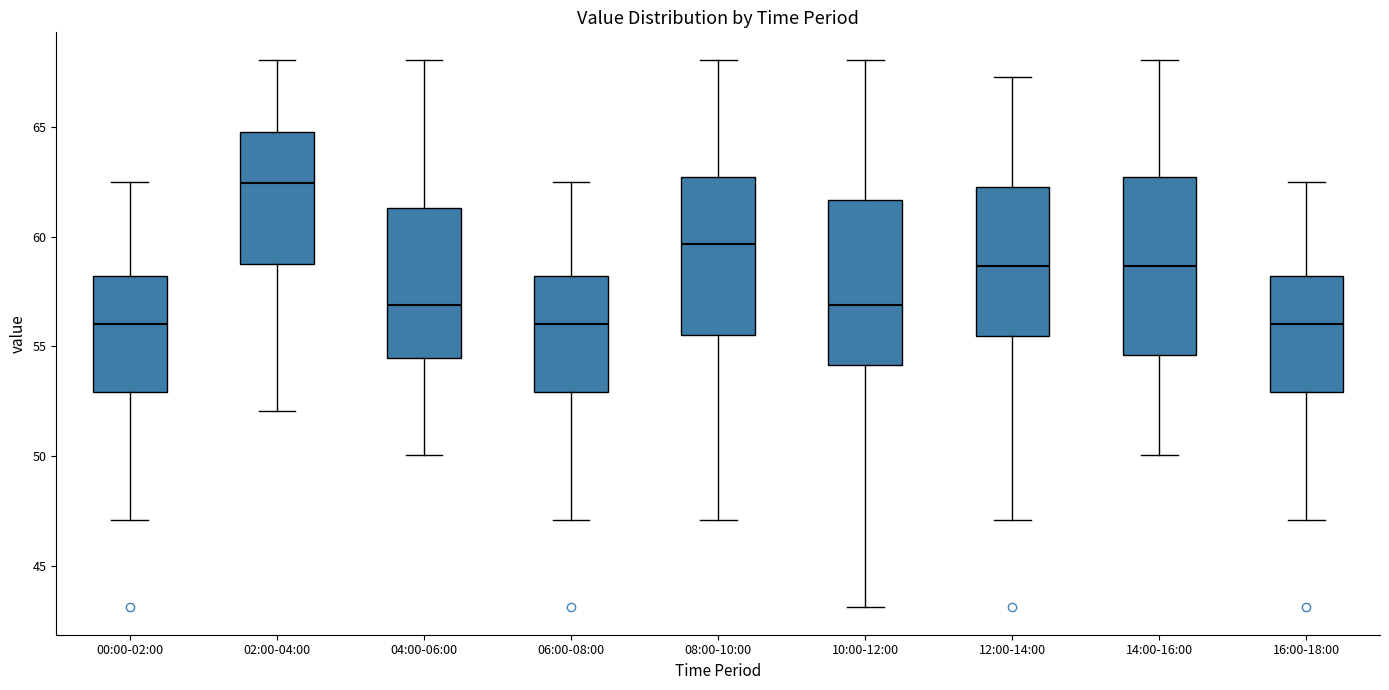

Reading left to right, transcribe this box plot: for each box, give where its median line is, the range the box spans, and where its two whiskers end, as read against the y-axis. The values are not printed on the chart, so give them approximately, as read against the axis.

00:00-02:00: median 56.0, box 53.0 to 58.0, whiskers 47.0 to 62.5
02:00-04:00: median 62.5, box 59.0 to 65.0, whiskers 52.0 to 68.0
04:00-06:00: median 57.0, box 54.5 to 61.5, whiskers 50.0 to 68.0
06:00-08:00: median 56.0, box 53.0 to 58.0, whiskers 47.0 to 62.5
08:00-10:00: median 59.5, box 55.5 to 62.5, whiskers 47.0 to 68.0
10:00-12:00: median 57.0, box 54.0 to 61.5, whiskers 43.0 to 68.0
12:00-14:00: median 58.5, box 55.5 to 62.5, whiskers 47.0 to 67.5
14:00-16:00: median 58.5, box 54.5 to 62.5, whiskers 50.0 to 68.0
16:00-18:00: median 56.0, box 53.0 to 58.0, whiskers 47.0 to 62.5